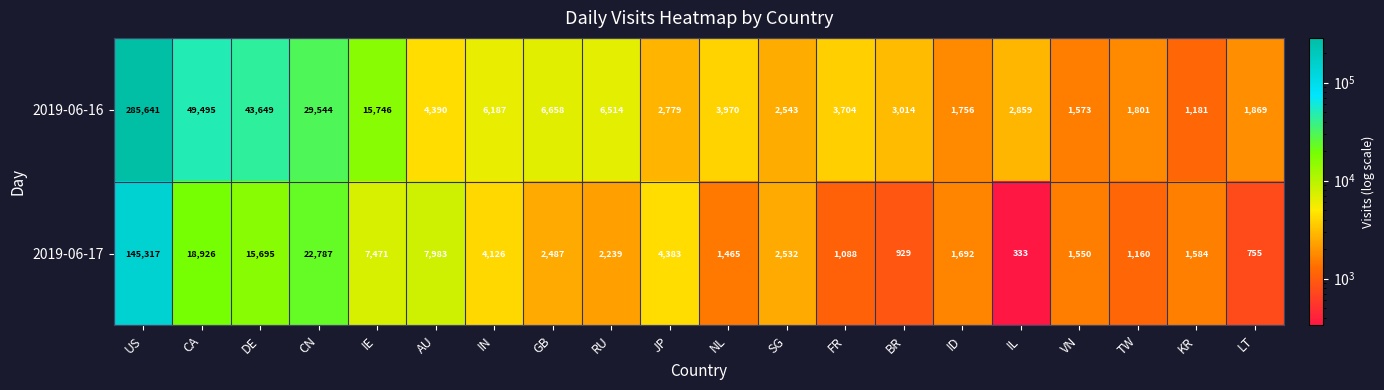

Which category has the lowest value across all series?

IL